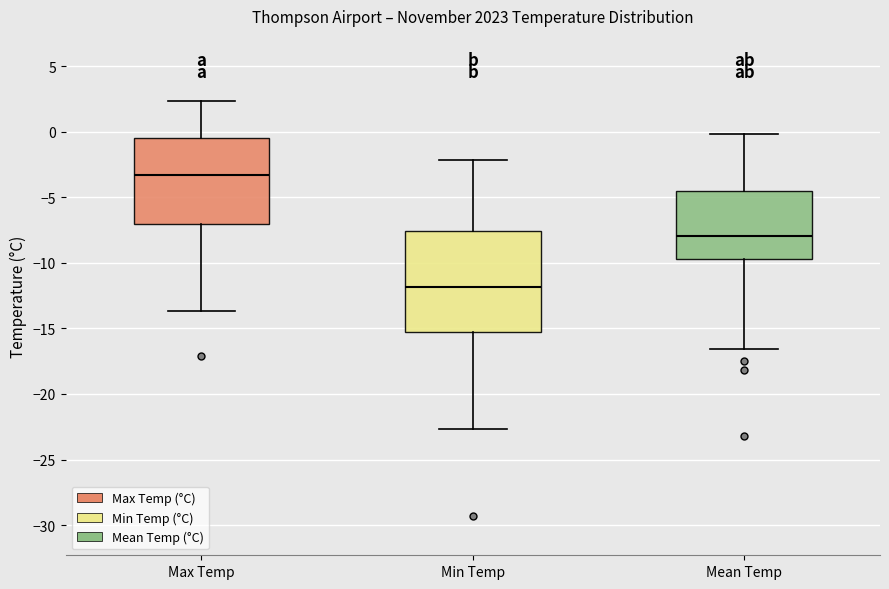

Which box has the highest median line?

Max Temp